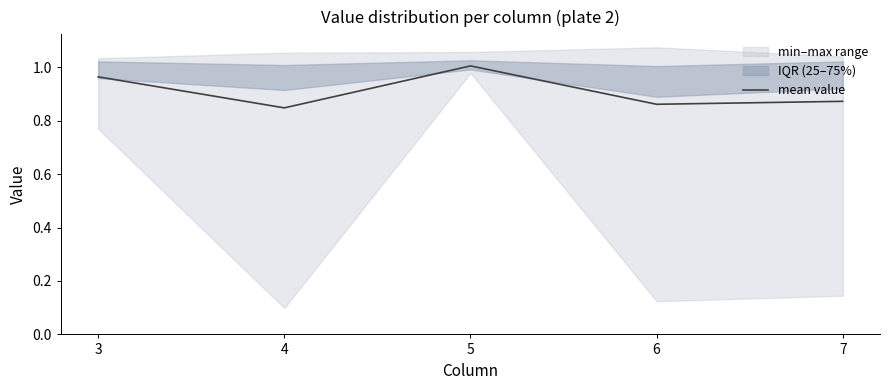

What is the maximum value shown in the chart?

1.0